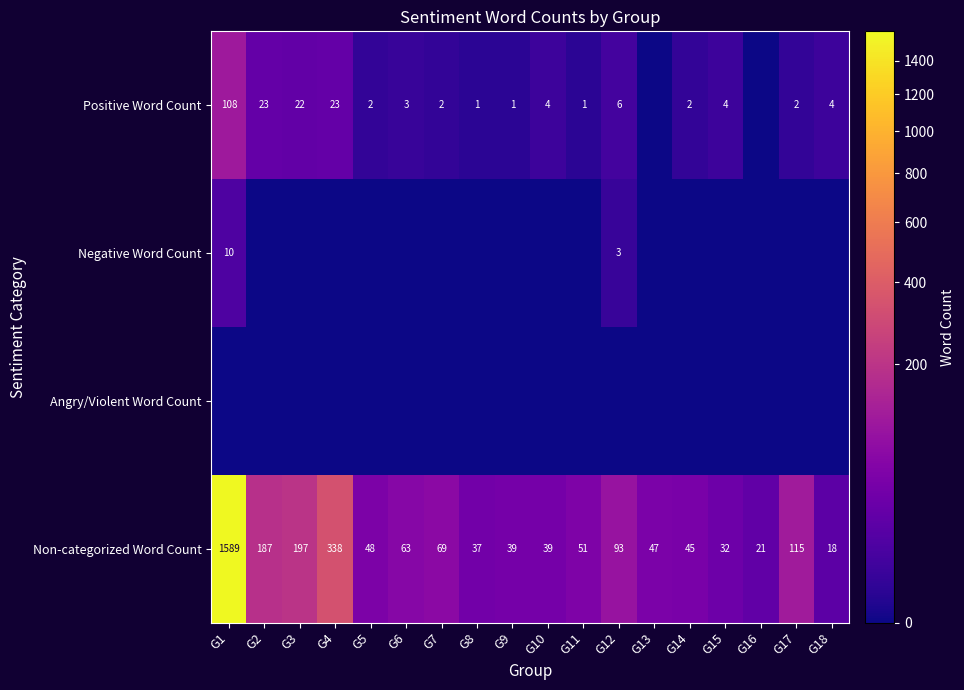

The value of Negative Word Count at G1 is 10. True or false?

True